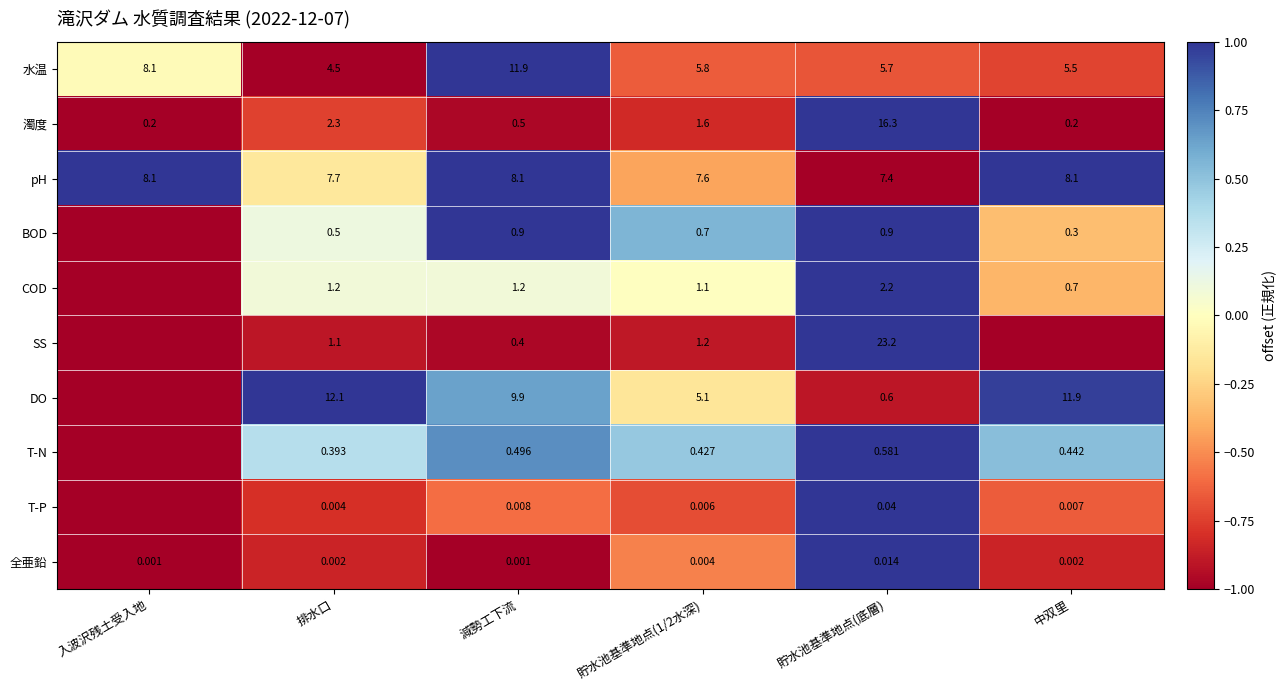

Is the value of T-P at 中双里 greater than the value of BOD at 貯水池基準地点(底層)?

No